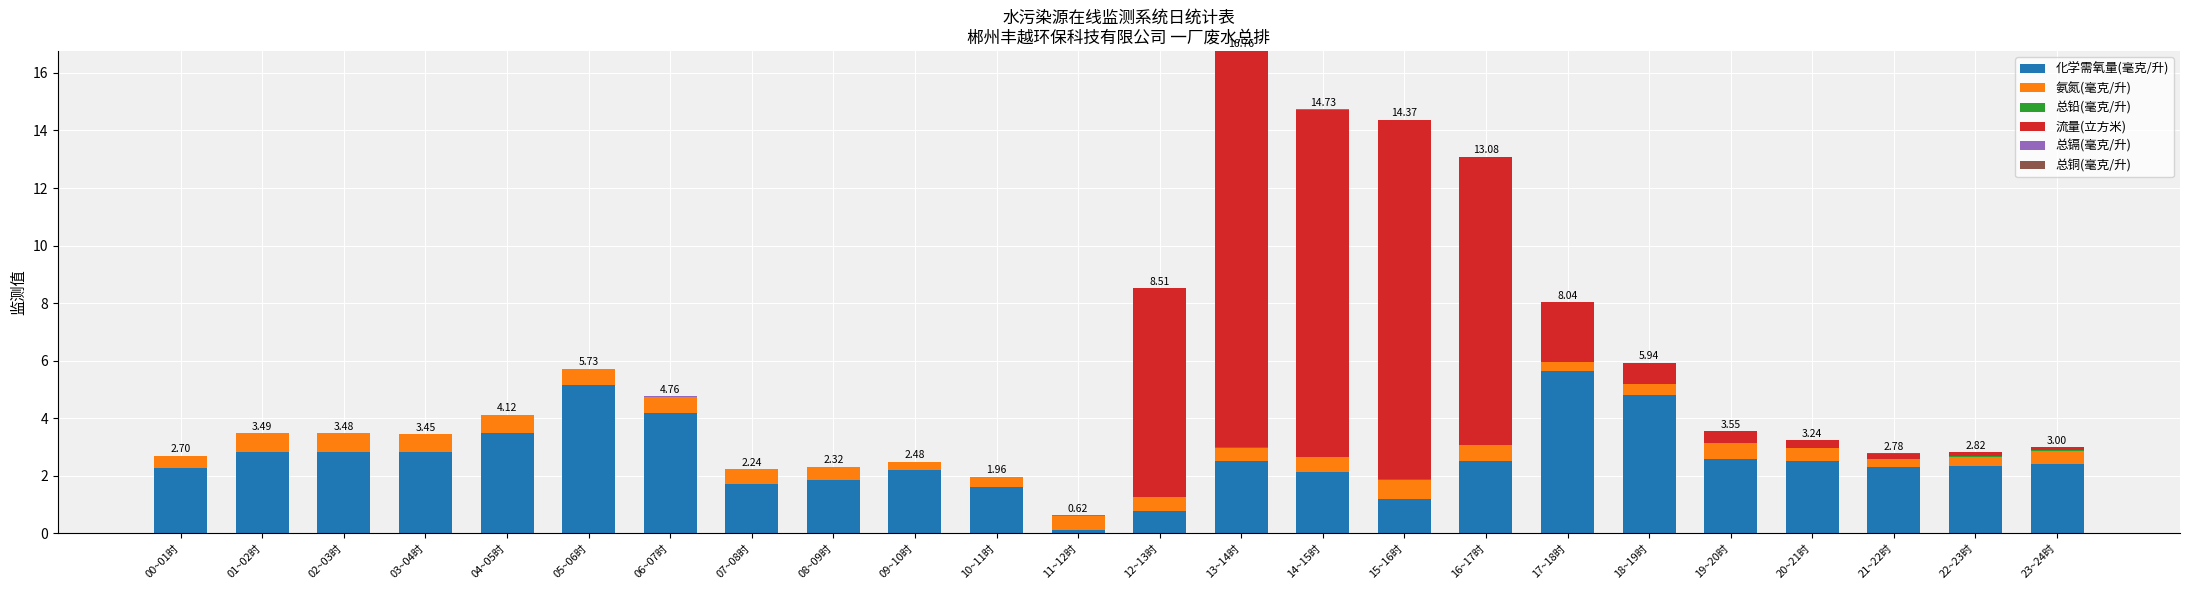

At which category is the sum across all series the highest?

13~14时